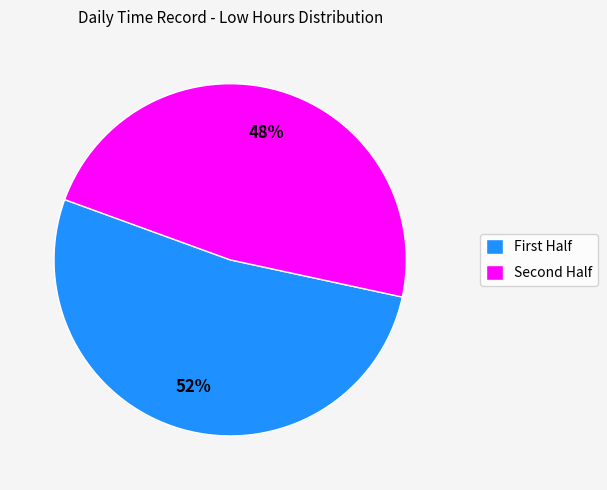

Which slice represents more than half of the pie?

First Half